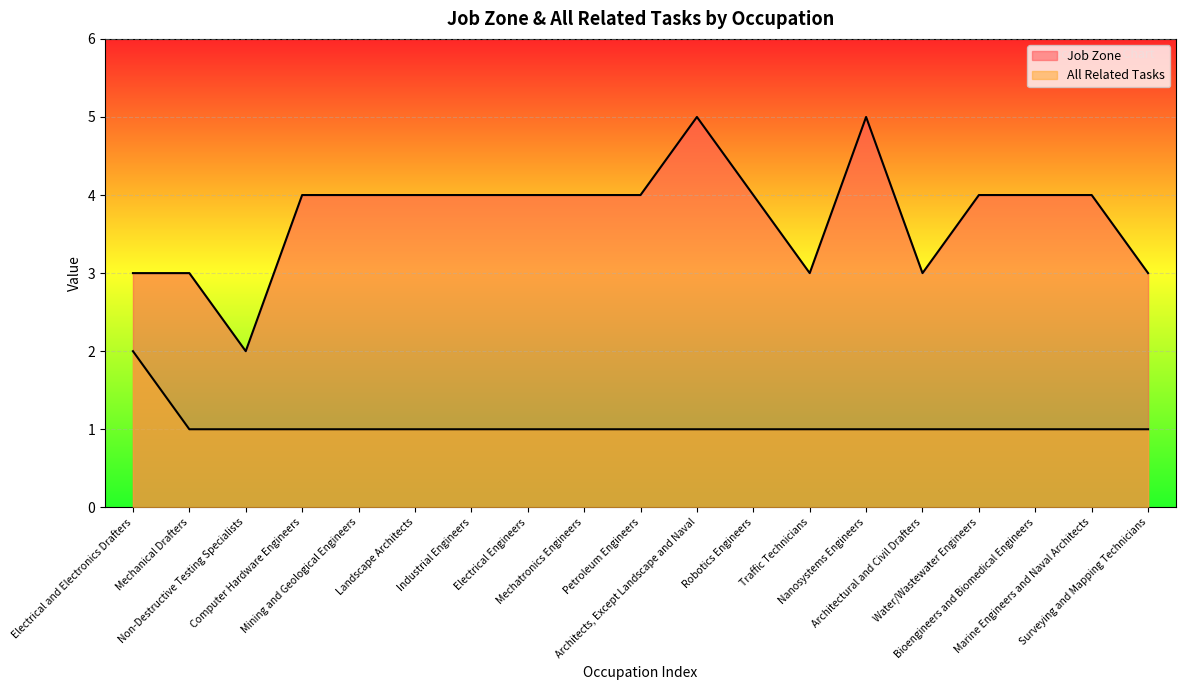

Rank the series by their average value, from highest to lowest.

Job Zone, All Related Tasks